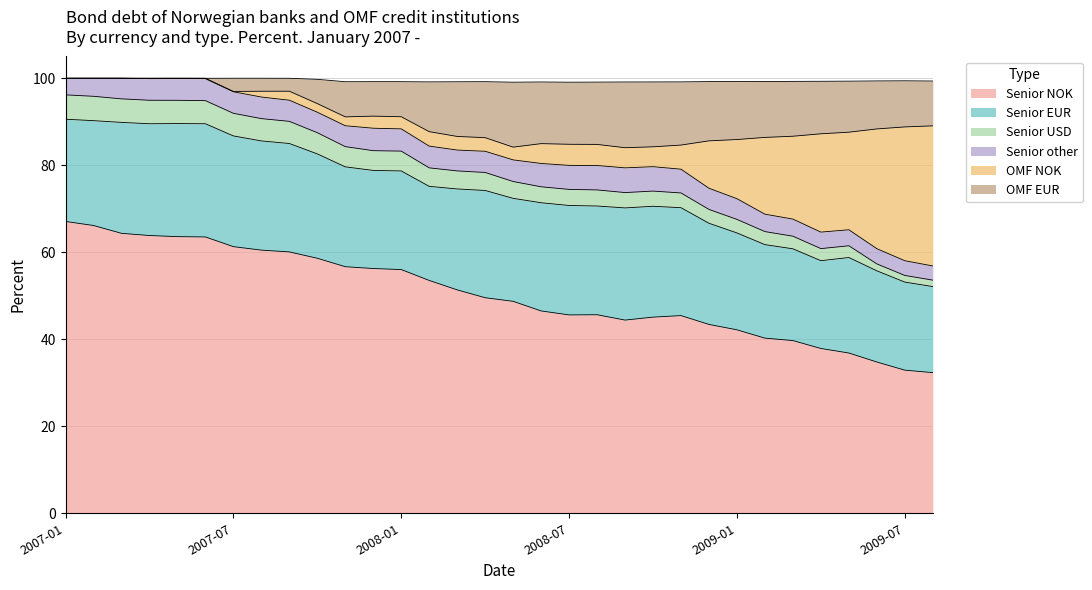

What is the lowest value of the Senior NOK series?

32.3